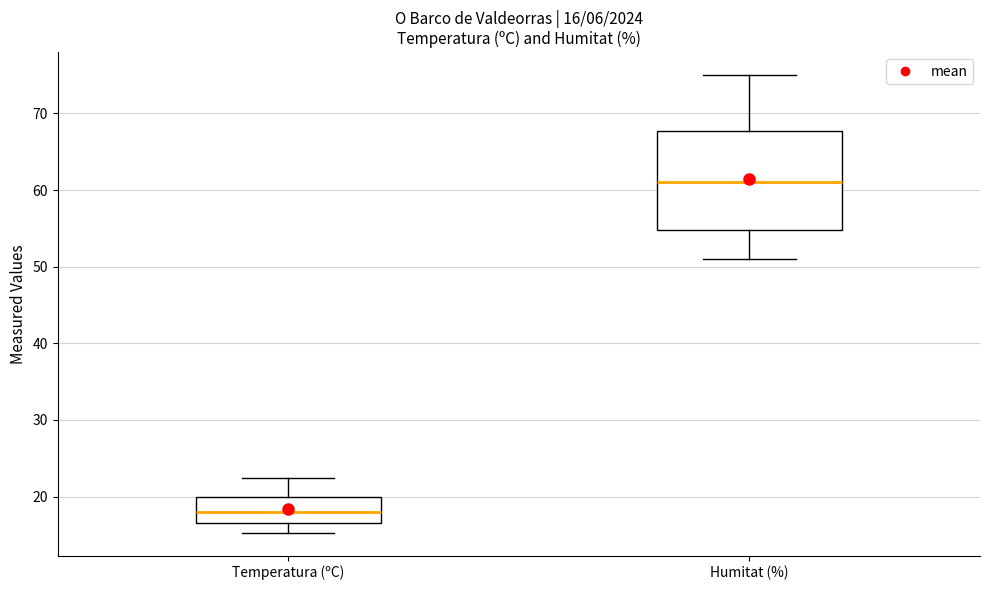

Comparing the boxes themselves (not the whiskers), which one is the tallest?

Humitat (%)